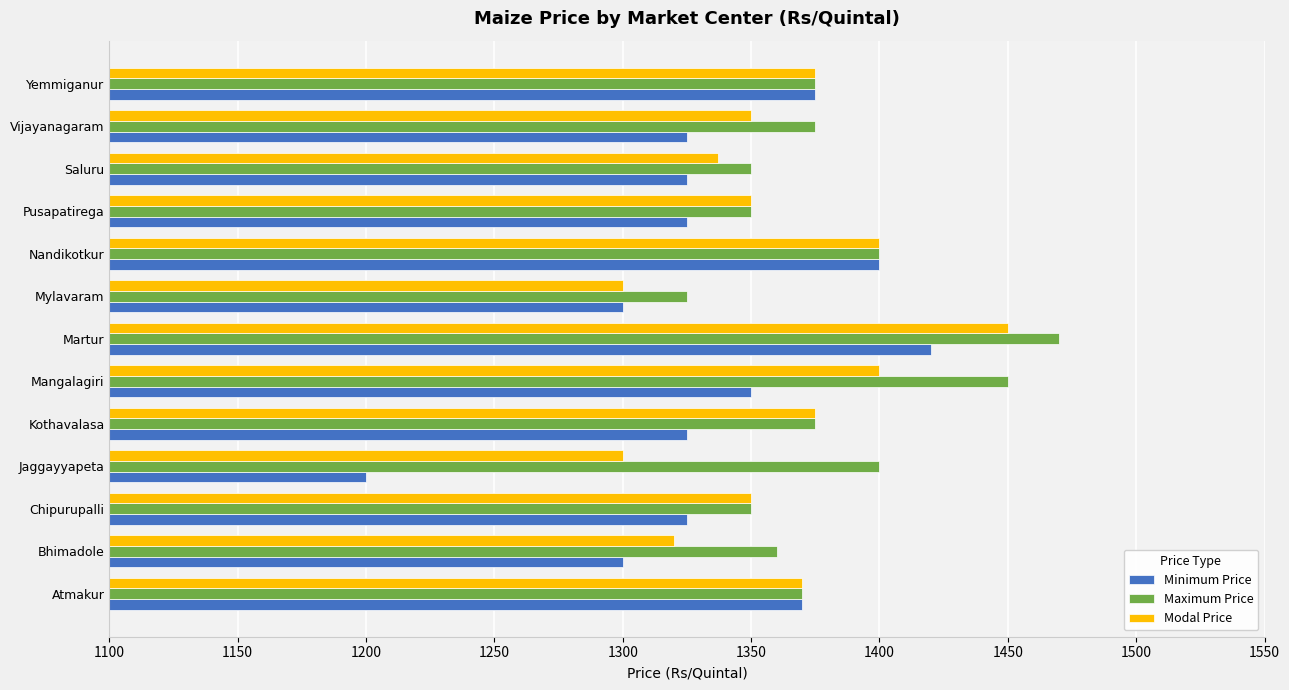

How many data points in Minimum Price are less than 1325?

3